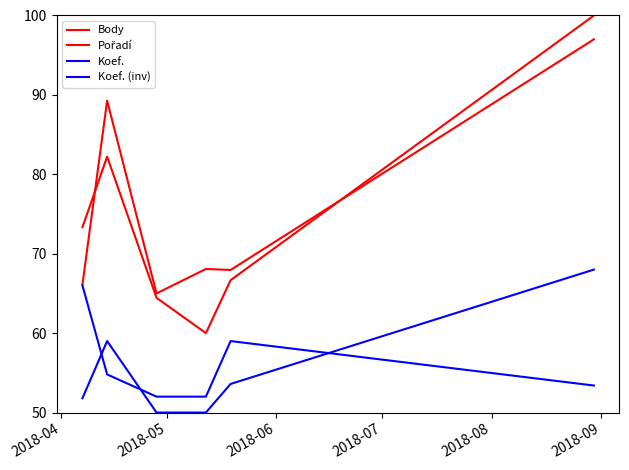

Does the chart display data point markers on the line(s)?

No